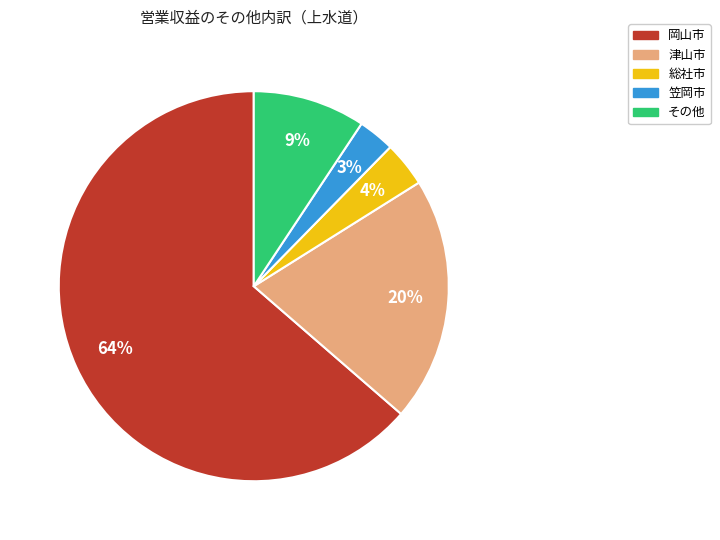

How many segments does this pie chart have?

5